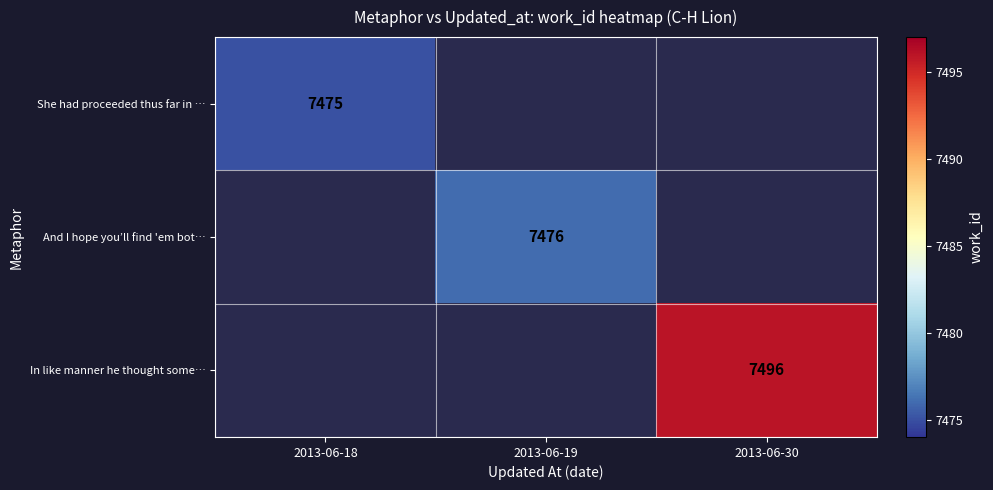

True or false: In like manner he thought some… has a value of 7496 at 2013-06-30.

True